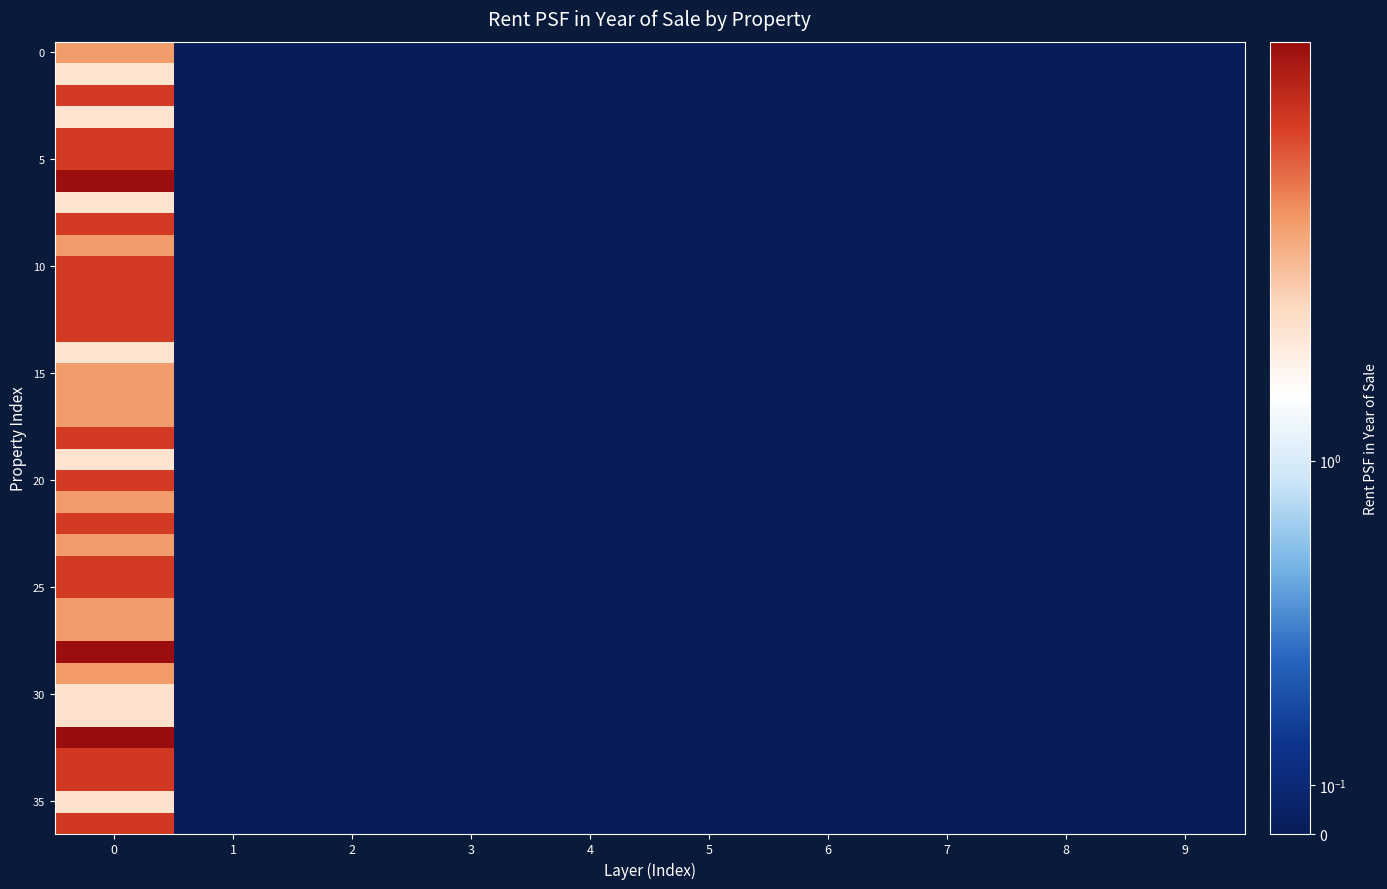

Count the number of data series in this chart.

37